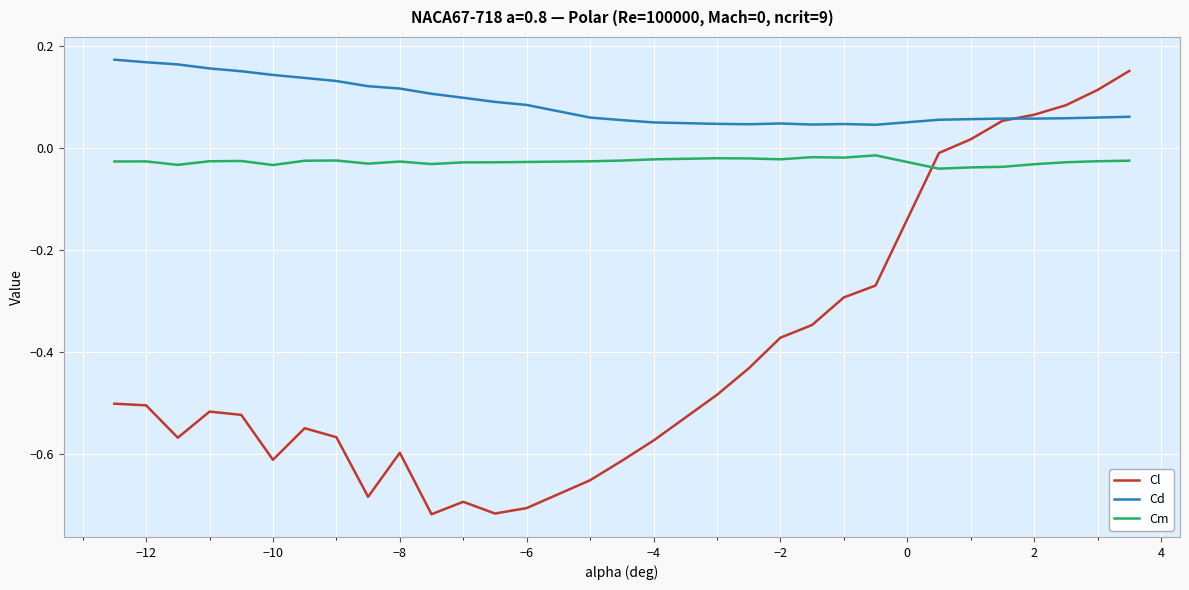

Which series has the largest range (max minus min)?

Cl